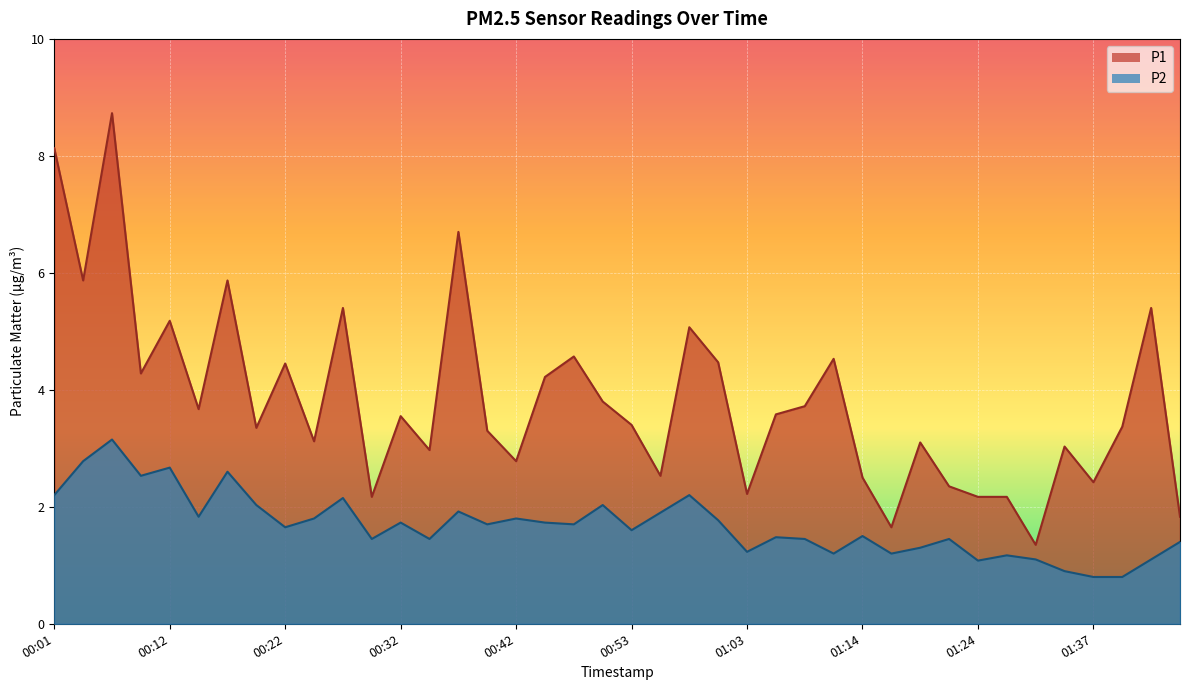

Where is the first local minimum for P1?

00:04